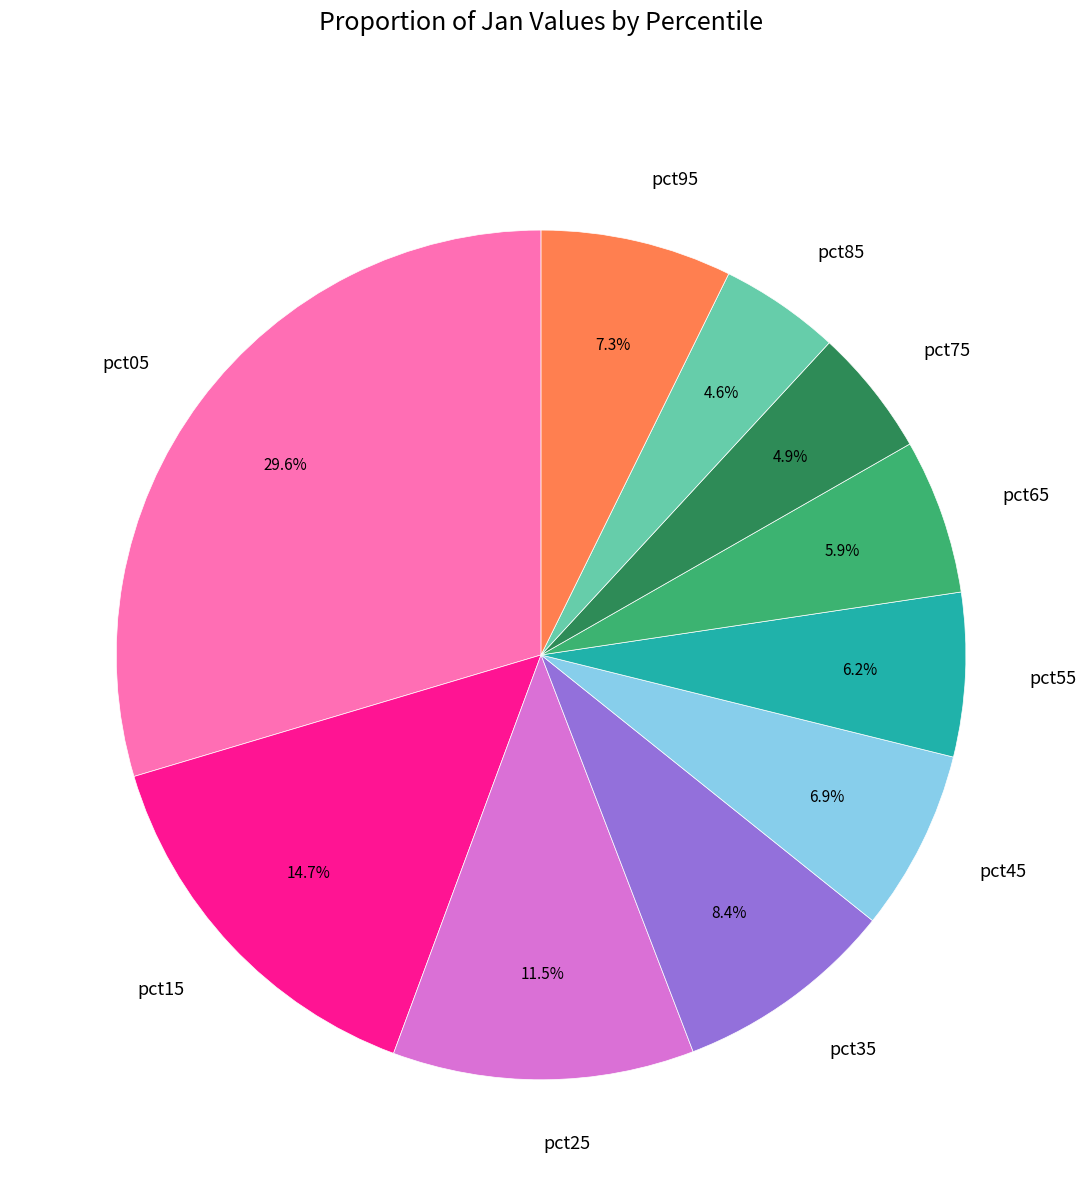

Count the number of slices in the pie.

10